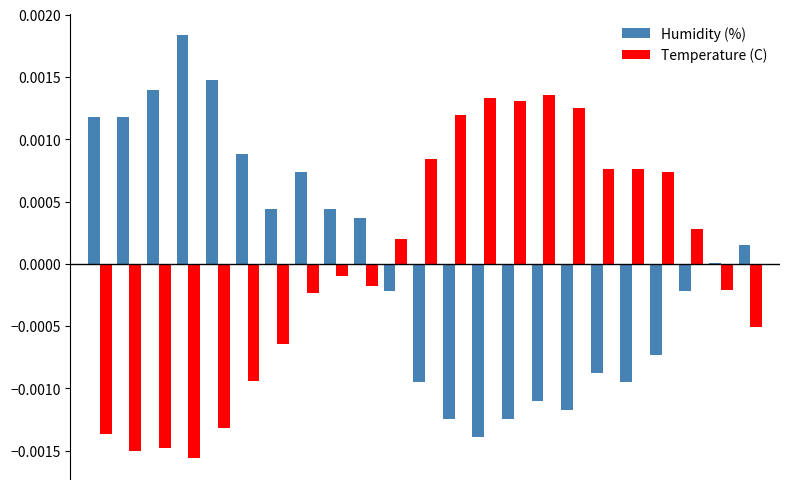

Which series has the largest range (max minus min)?

Humidity (%)